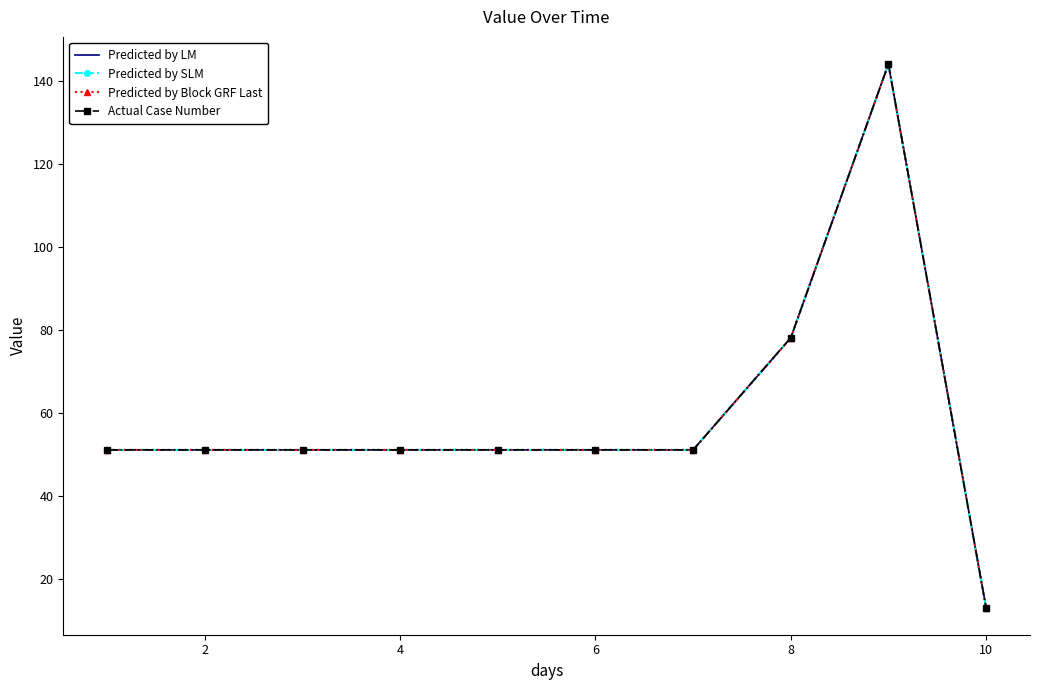

What are all the series names shown in the legend?

Predicted by LM, Predicted by SLM, Predicted by Block GRF Last, Actual Case Number